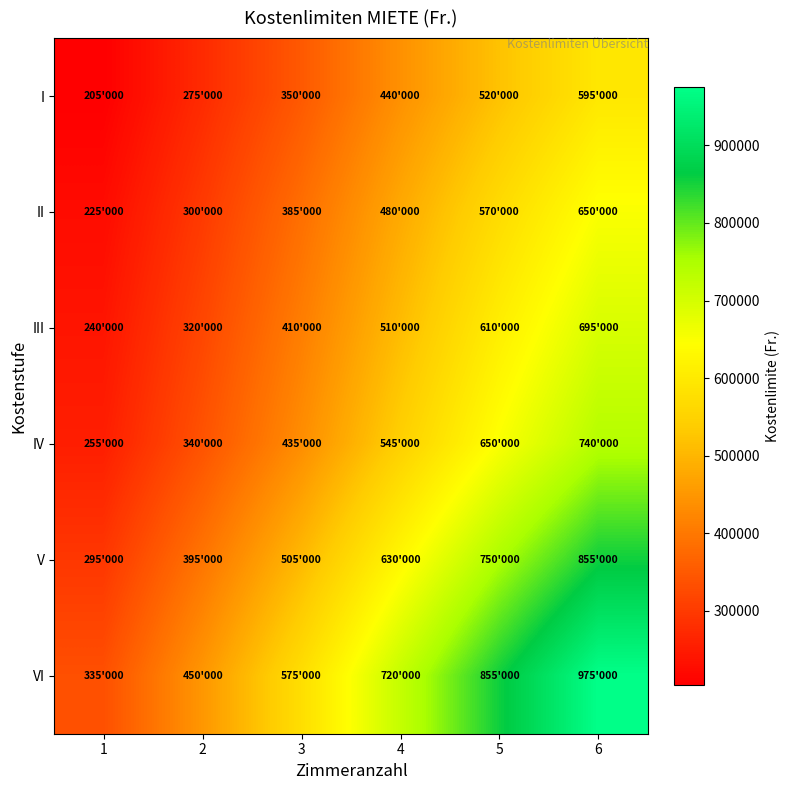

Reading left to right, what are all the values shown in this chart?

I: 1=205000	2=275000	3=350000	4=440000	5=520000	6=595000
II: 1=225000	2=300000	3=385000	4=480000	5=570000	6=650000
III: 1=240000	2=320000	3=410000	4=510000	5=610000	6=695000
IV: 1=255000	2=340000	3=435000	4=545000	5=650000	6=740000
V: 1=295000	2=395000	3=505000	4=630000	5=750000	6=855000
VI: 1=335000	2=450000	3=575000	4=720000	5=855000	6=975000